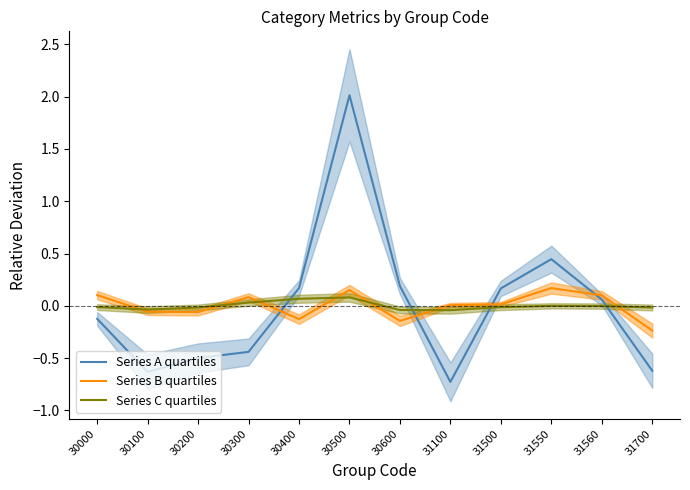

At which category is the sum across all series the highest?

30500